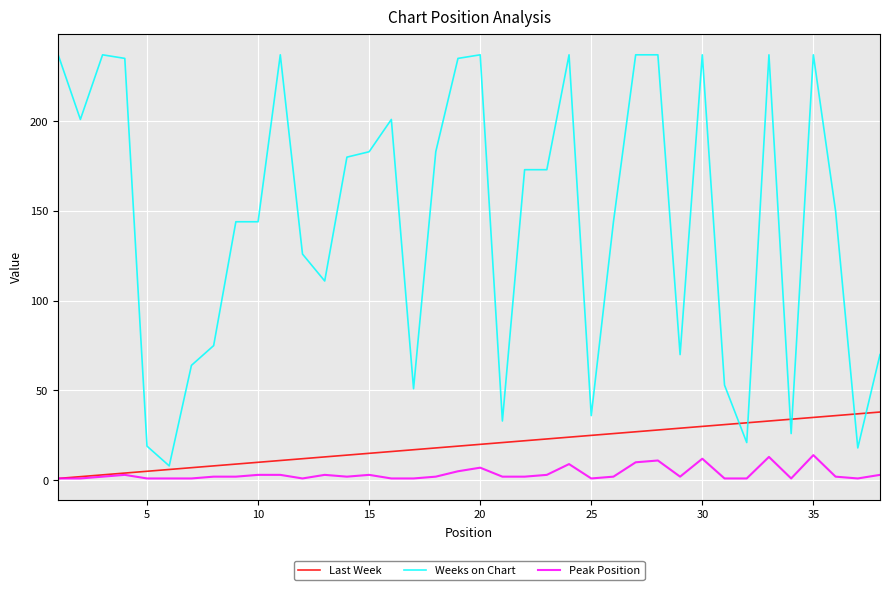

List the series in order of their peak value, lowest first.

Peak Position, Last Week, Weeks on Chart